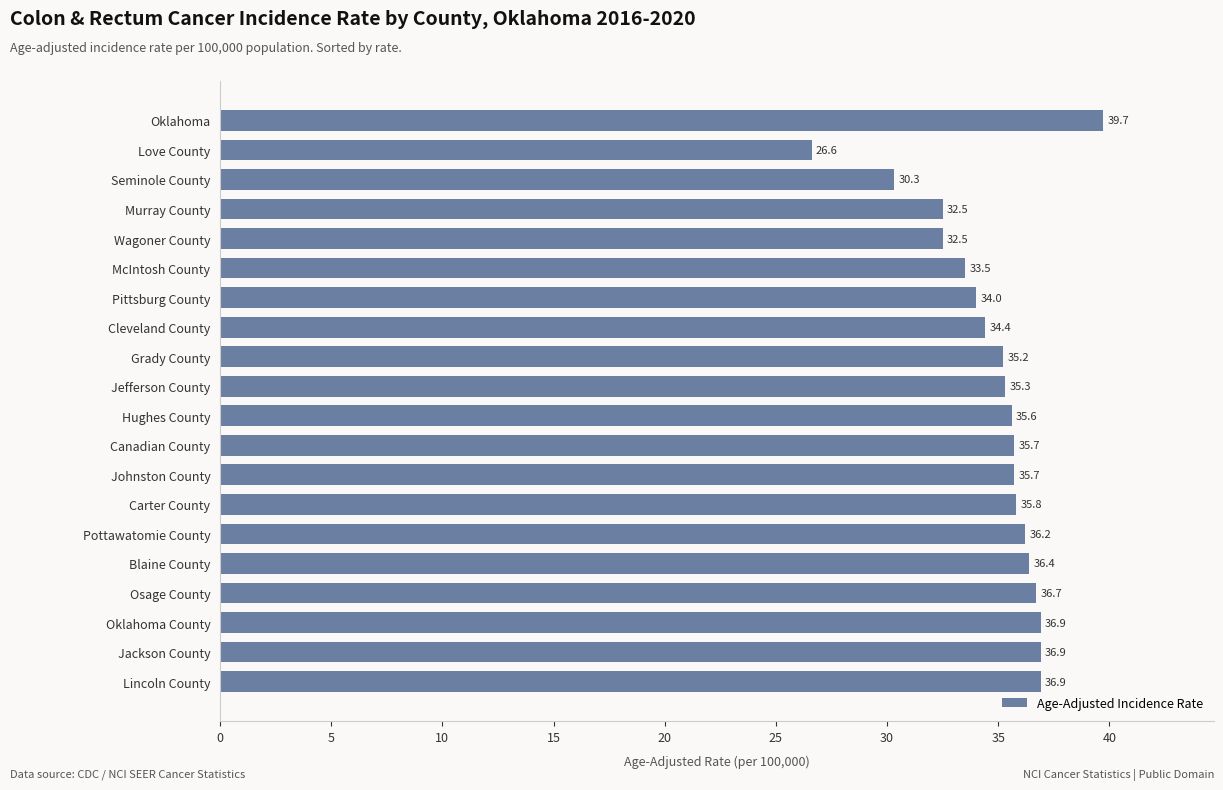

How many bars are there in total?

20